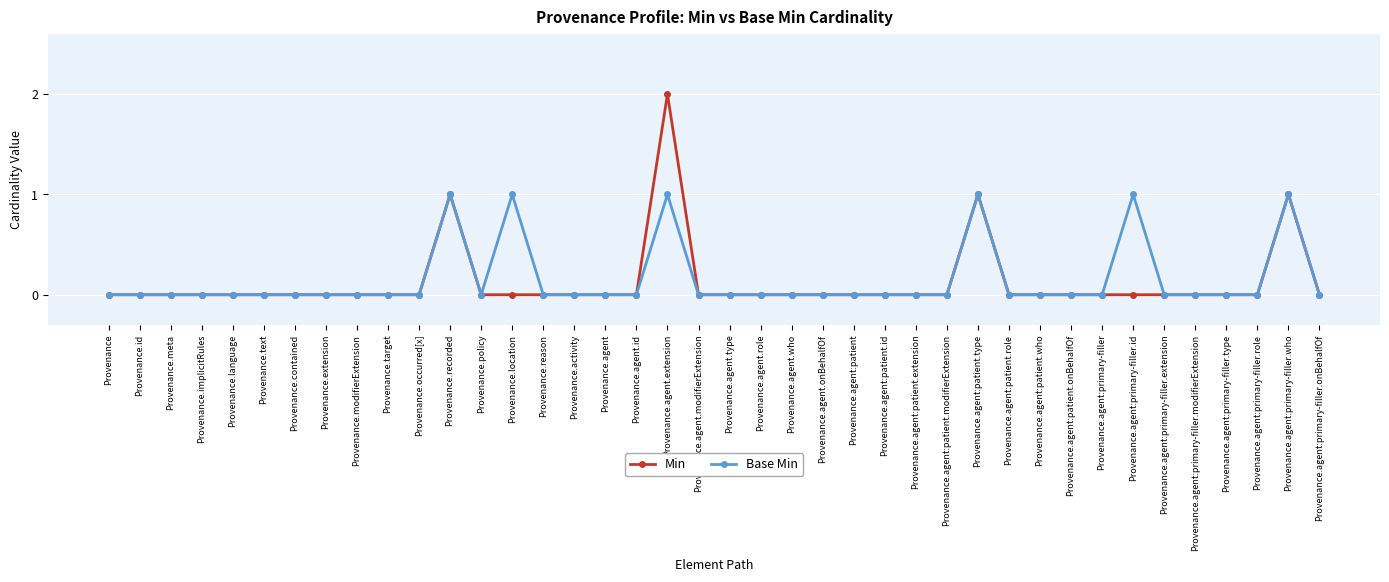

What is the difference between the highest and lowest values at Provenance.agent.extension?

1